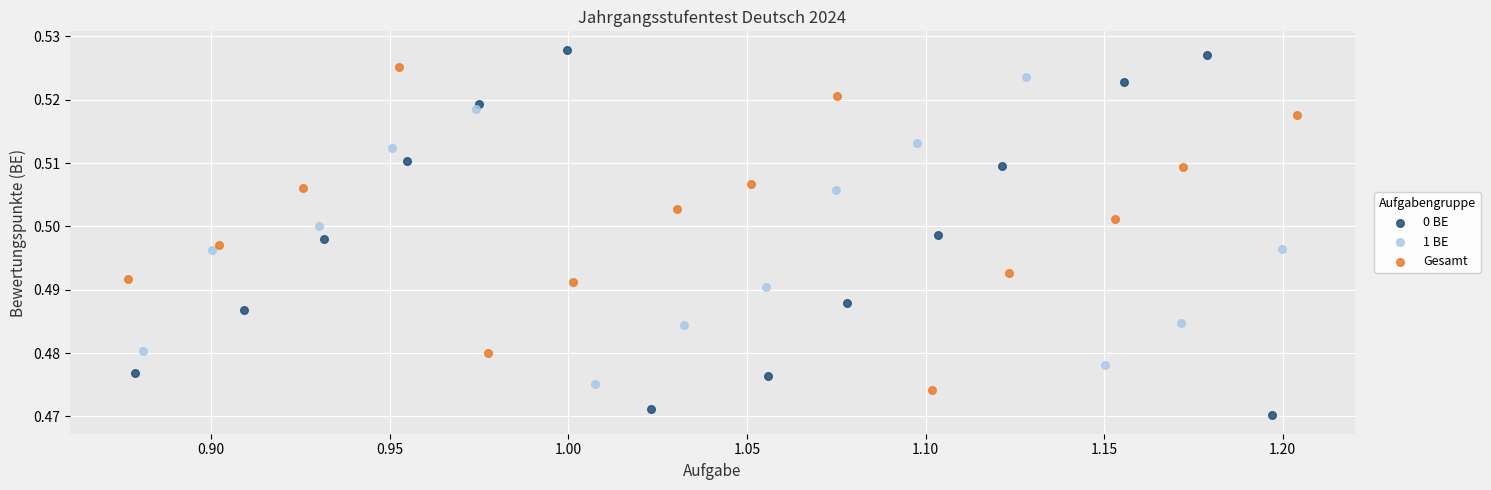

Which series contains the lowest Y value?

0 BE